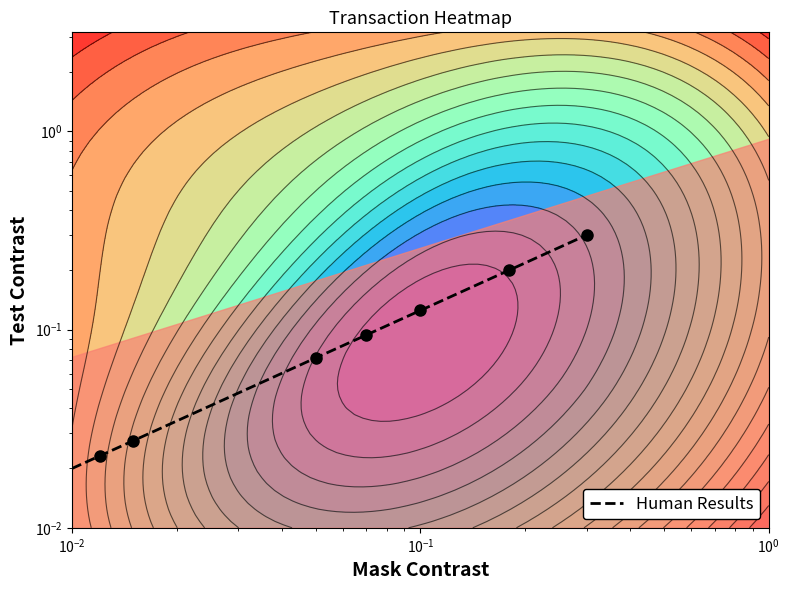

What is the greatest value displayed?

0.3